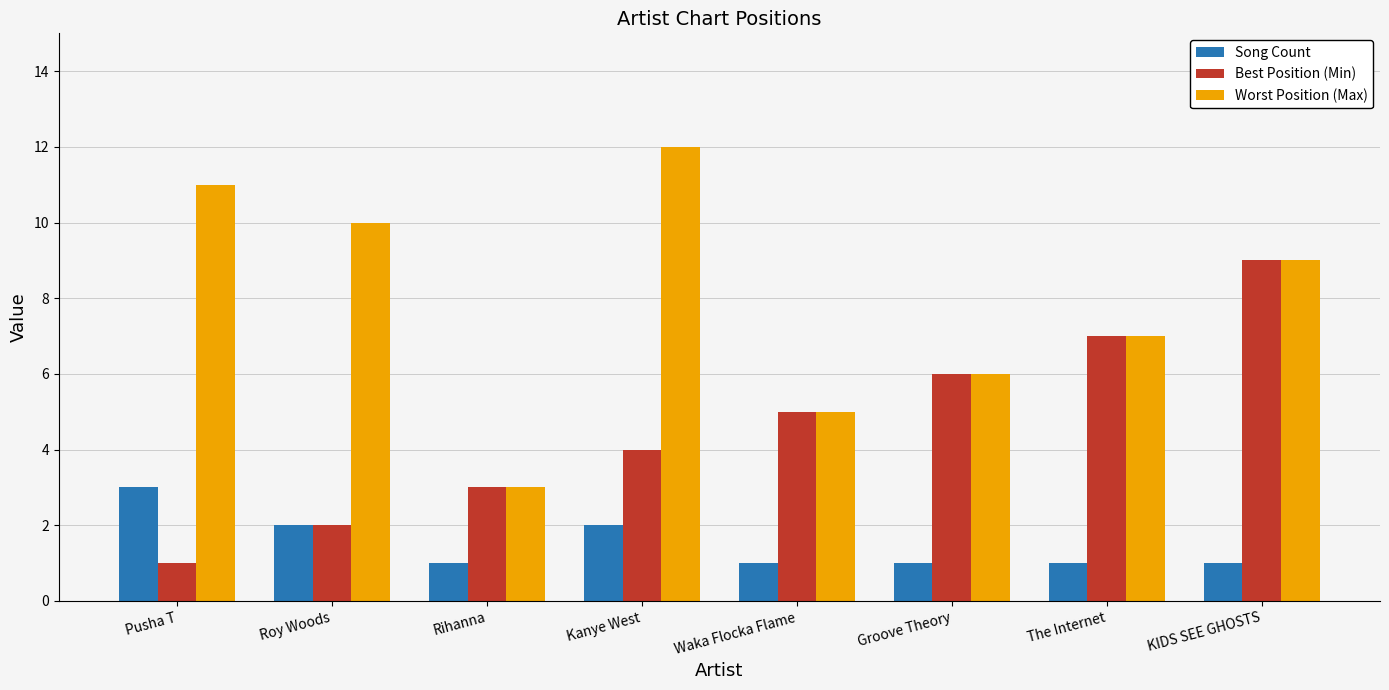

What is the greatest value displayed?

12